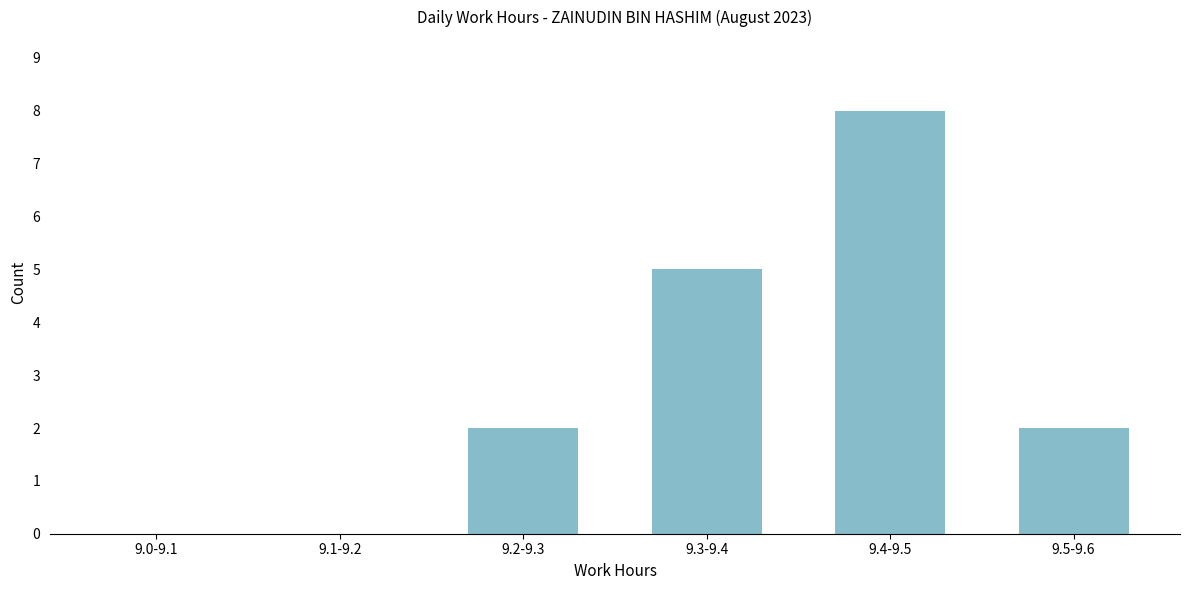

Reading right to left, transcribe all the data shown in this chart.

9.5-9.6=2	9.4-9.5=8	9.3-9.4=5	9.2-9.3=2	9.1-9.2=0	9.0-9.1=0